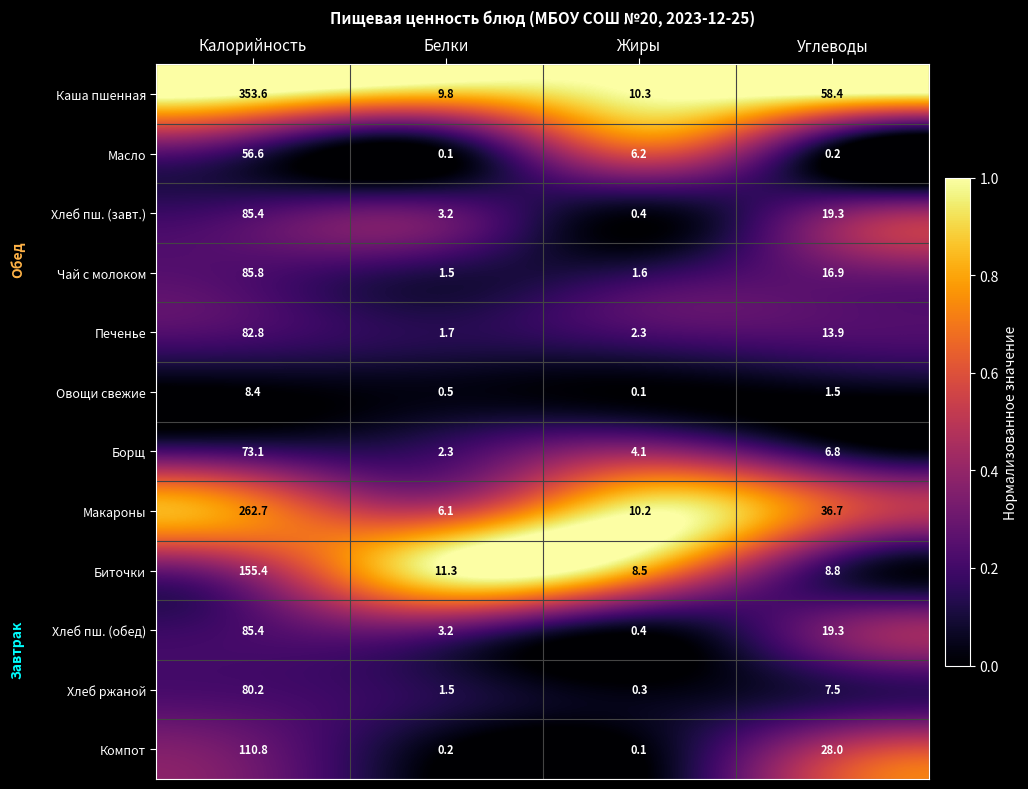

At which category is the sum across all series the highest?

Калорийность